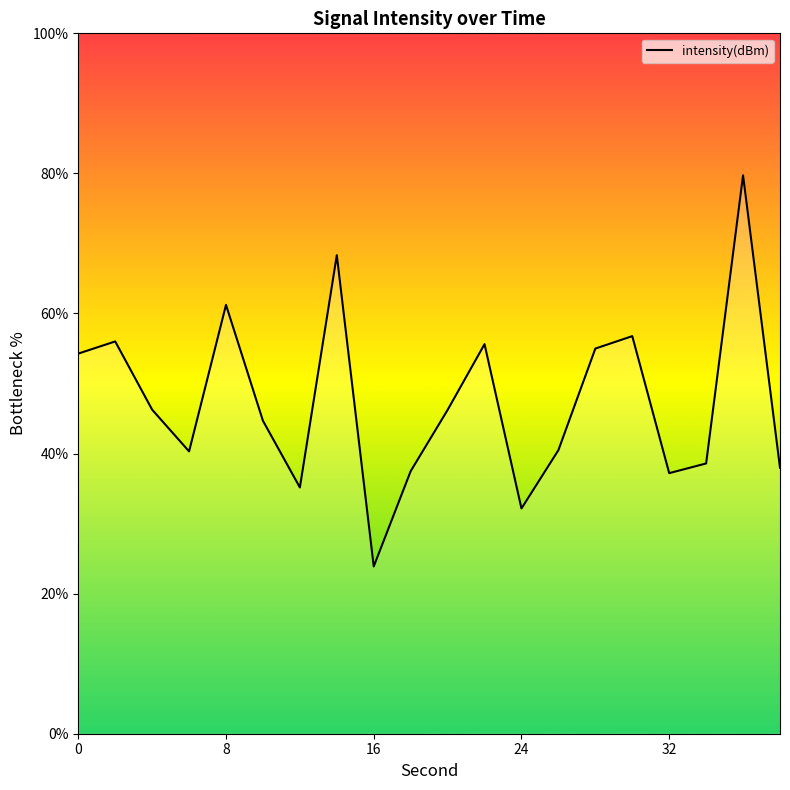

True or false: the data has more than 2 interior local peaks.

True